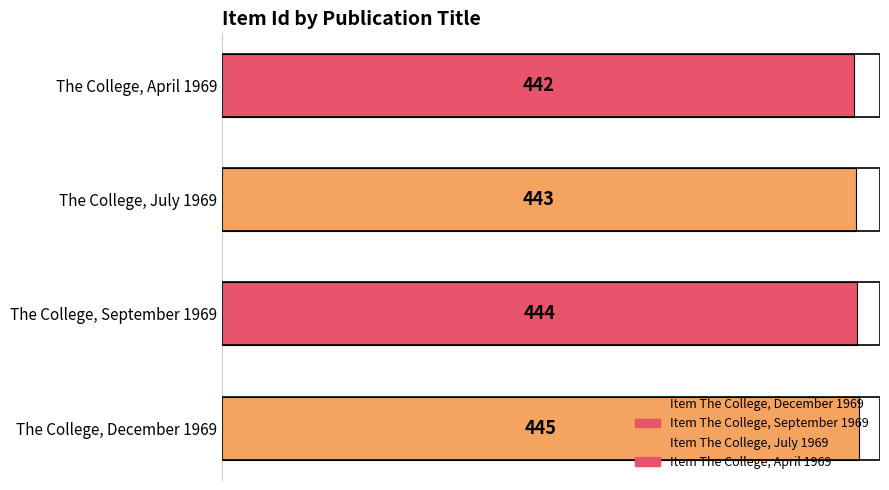

How many values are between 443 and 445?

3